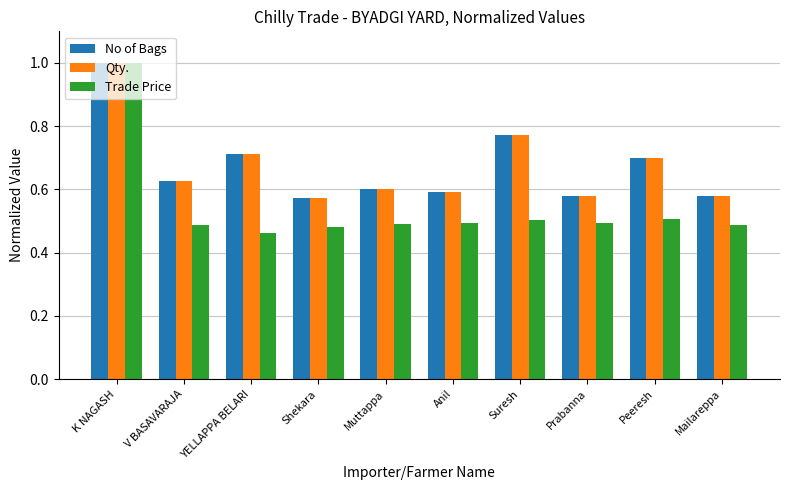

At how many categories does at least one series exceed 0?

10